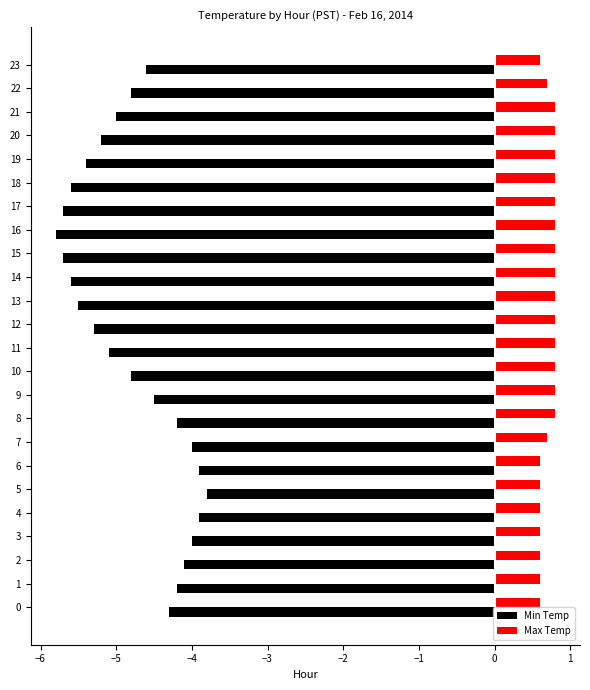

Is the value of Max Temp at 12 greater than the value of Min Temp at 15?

Yes